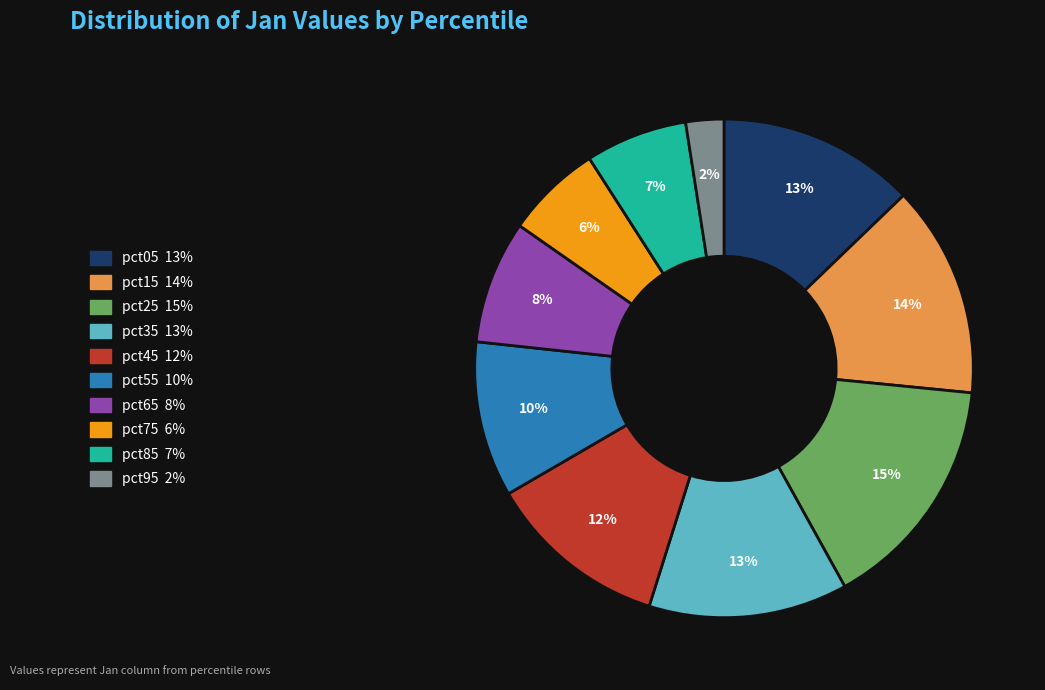

Is it true that pct65 is 1% of the pie?

False